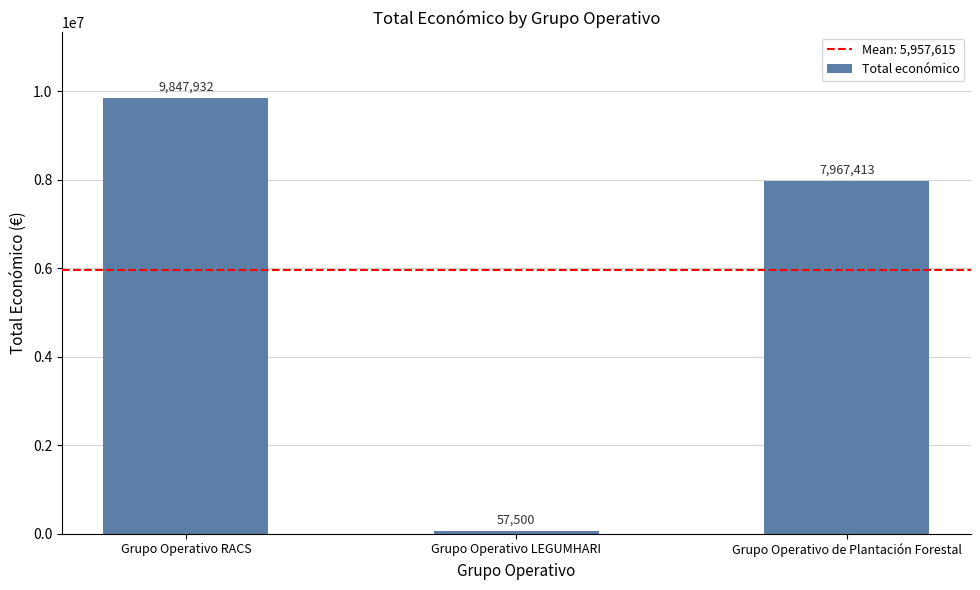

True or false: the data shows 5518762 at Grupo Operativo RACS.

False